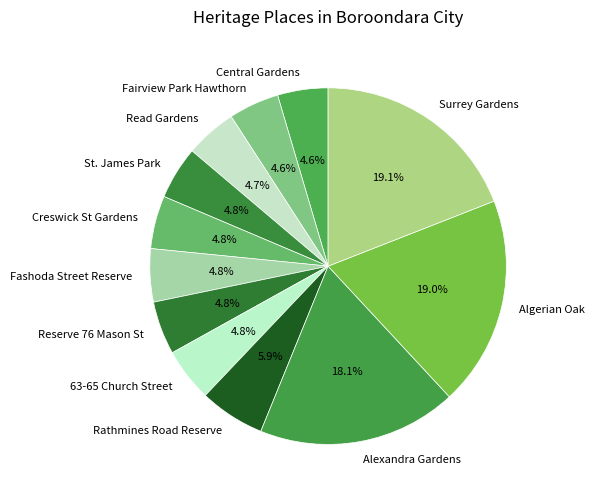

To the nearest percent, what is the difference between the largest and smallest slice percentages?

14%